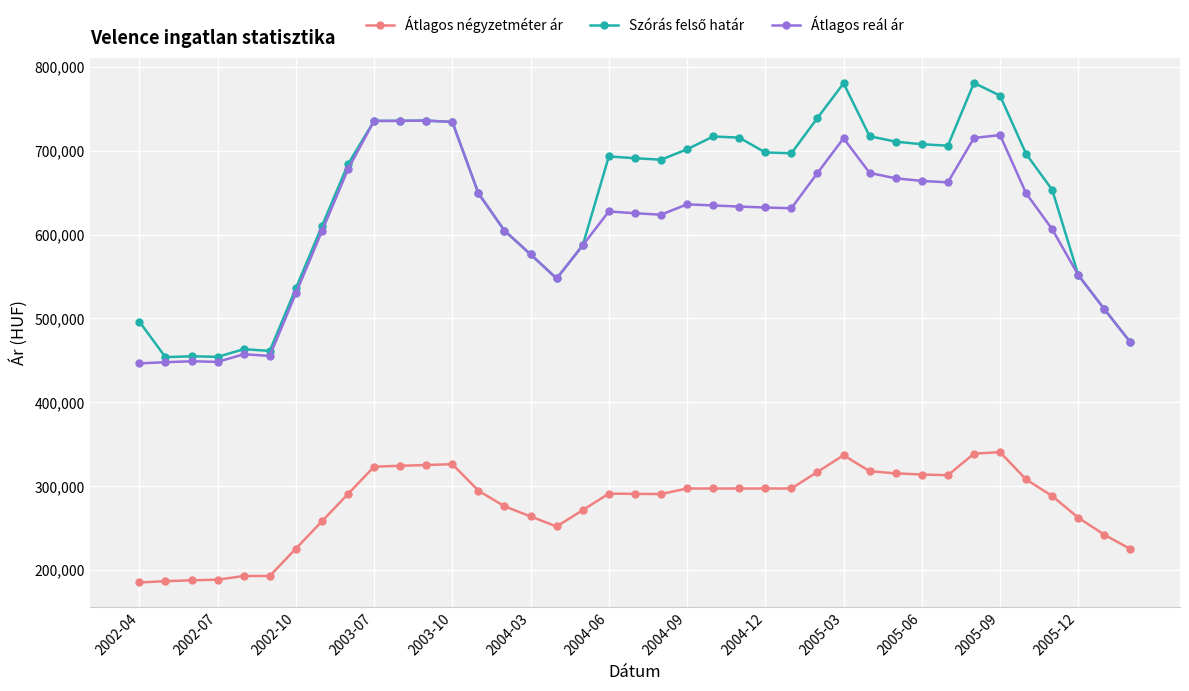

True or false: Átlagos reál ár has more than 1 interior local peaks.

True